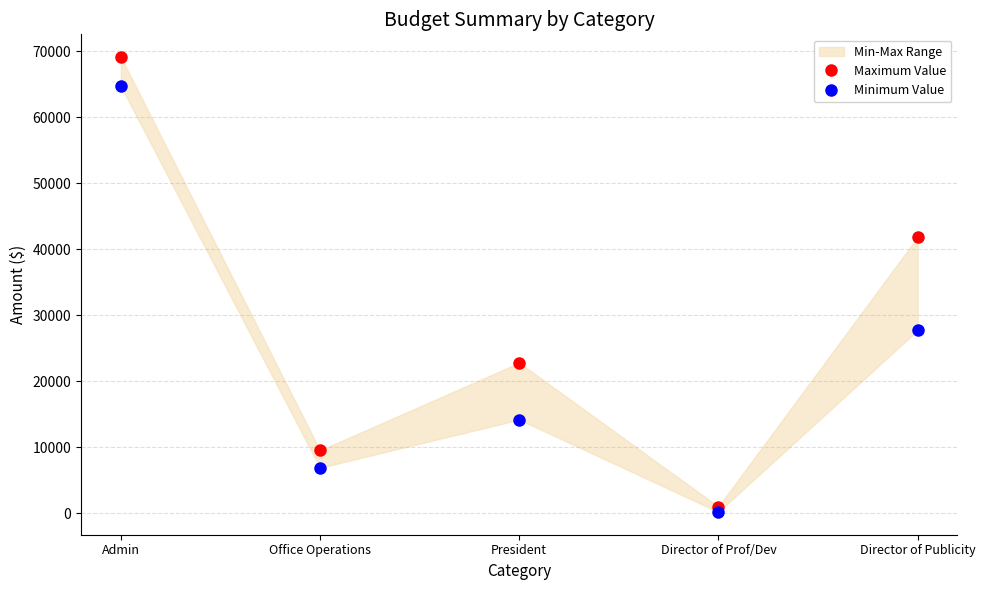

How many lines are shown in the chart?

2